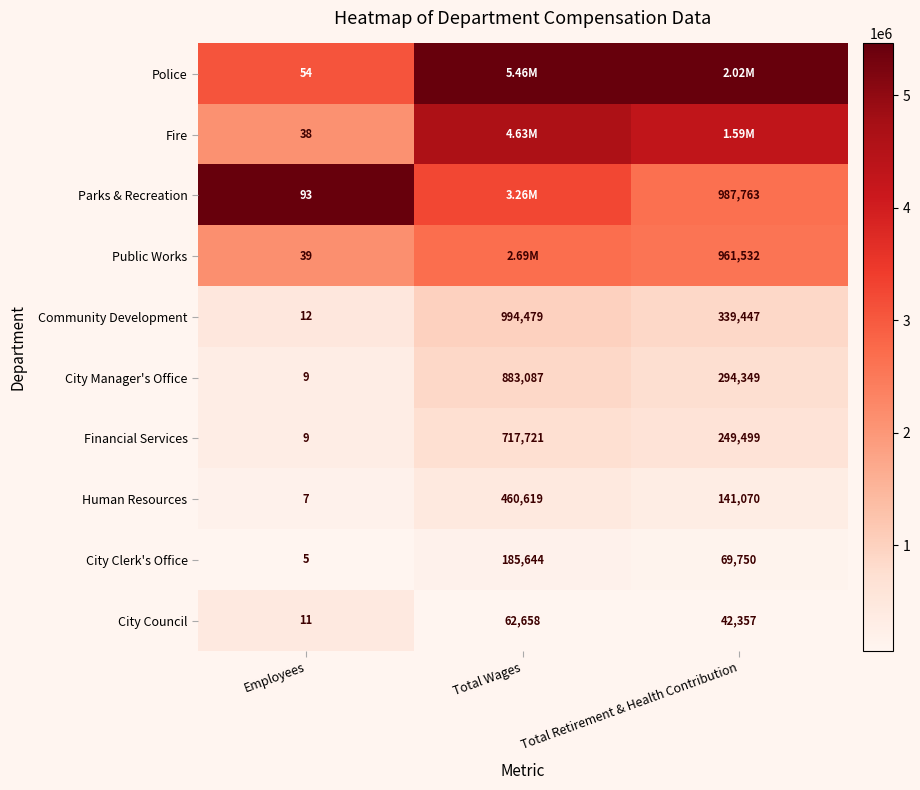

Where is Community Development nearest to the value 497245?

Total Retirement & Health Contribution